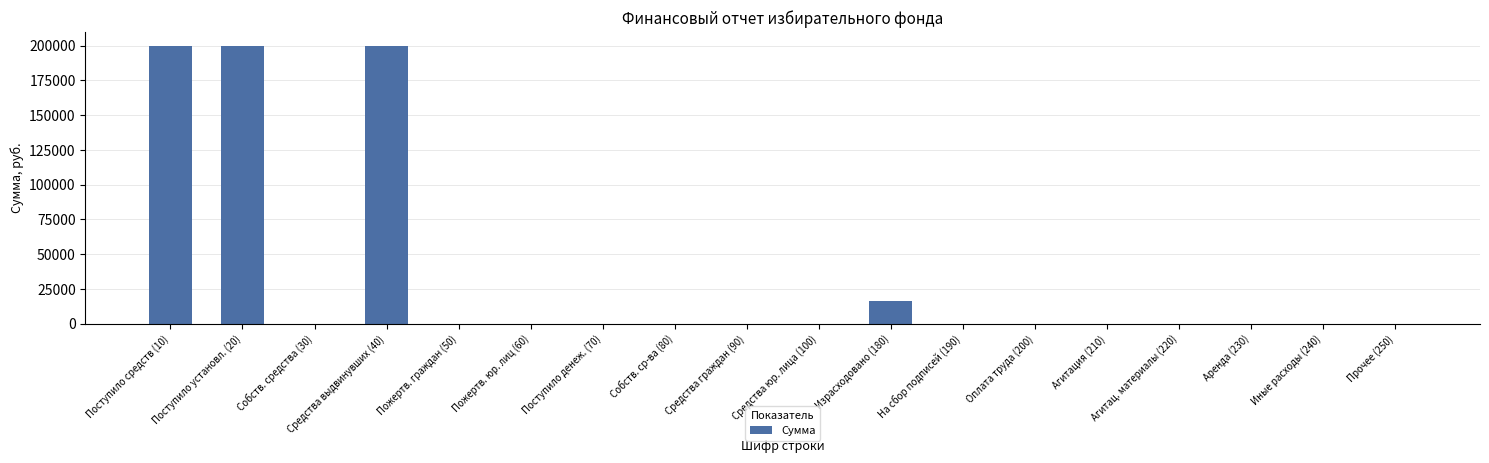

Count the number of categories in the chart.

18